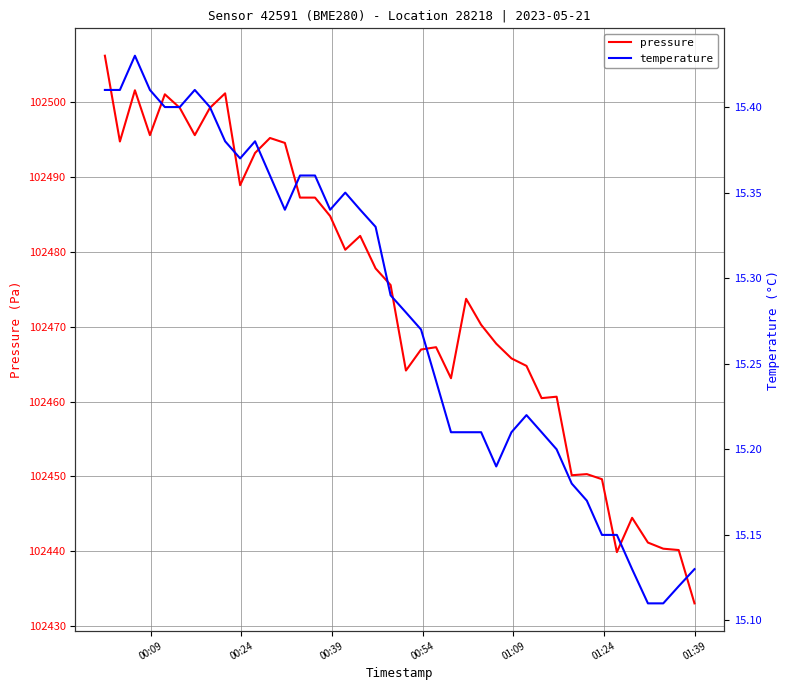

What are all the series names shown in the legend?

pressure, temperature